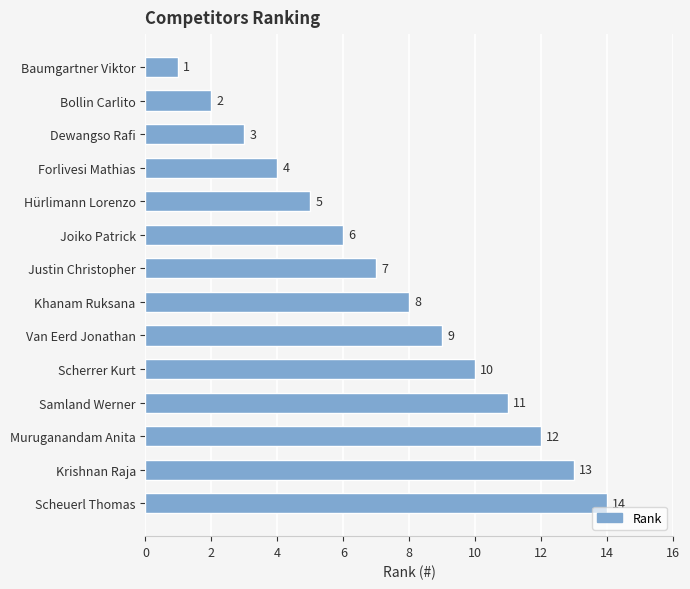

What is the average value?

8